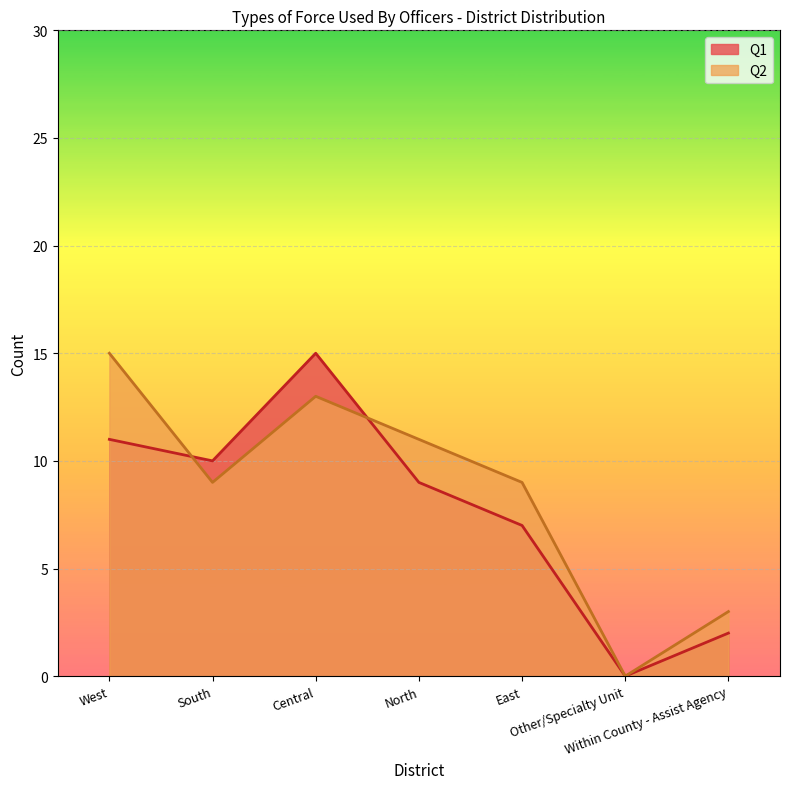

How many positive values does the Q2 series have?

6